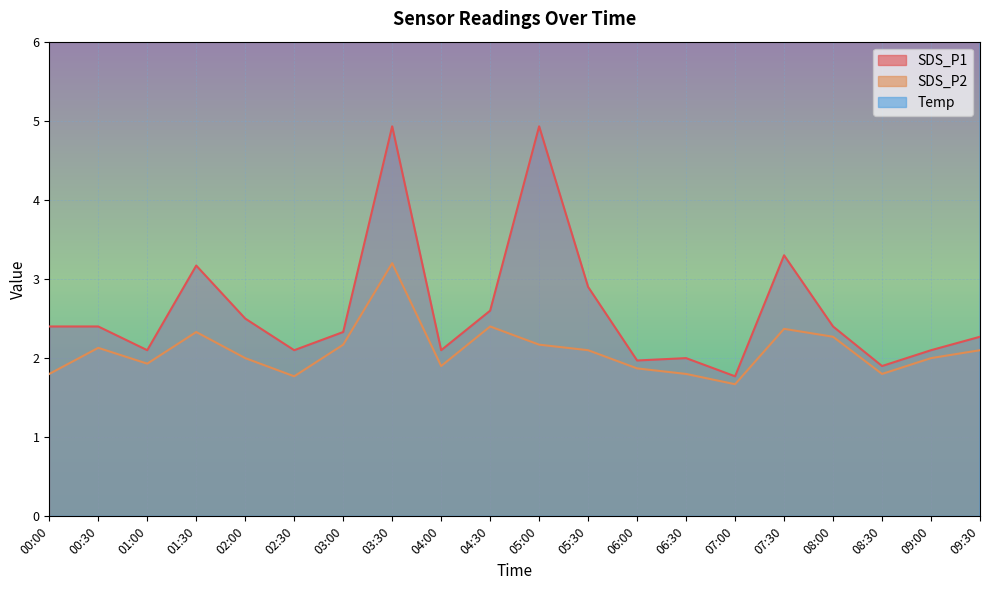

Reading left to right, what are all the values shown in this chart?

SDS_P1: 2.4	2.4	2.1	3.2	2.5	2.1	2.3	4.9	2.1	2.6	4.9	2.9	2.0	2.0	1.8	3.3	2.4	1.9	2.1	2.3
SDS_P2: 1.8	2.1	1.9	2.3	2.0	1.8	2.2	3.2	1.9	2.4	2.2	2.1	1.9	1.8	1.7	2.4	2.3	1.8	2.0	2.1
Temp: 15.2	15.2	15.2	15.2	15.2	15.2	15.2	15.2	15.2	15.2	15.2	15.3	15.3	15.3	15.3	15.3	15.4	15.4	15.4	15.4